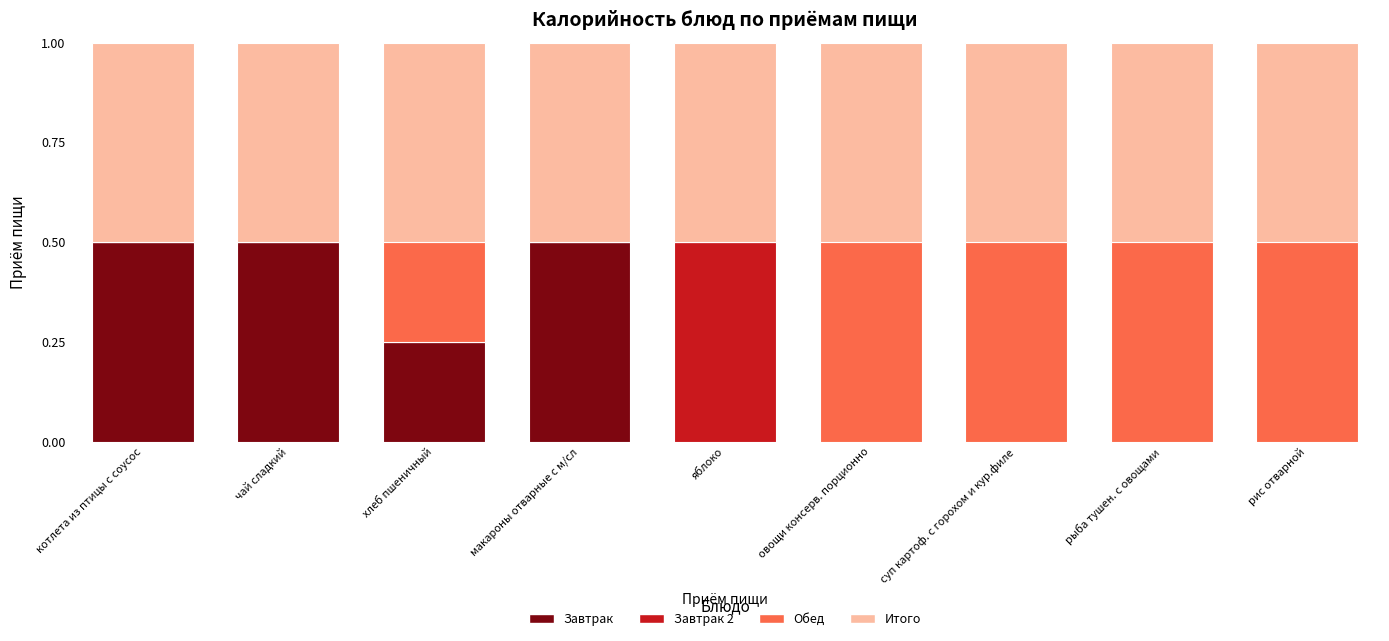

True or false: Завтрак has a value of -0.2 at рыба тушен. с овощами.

False